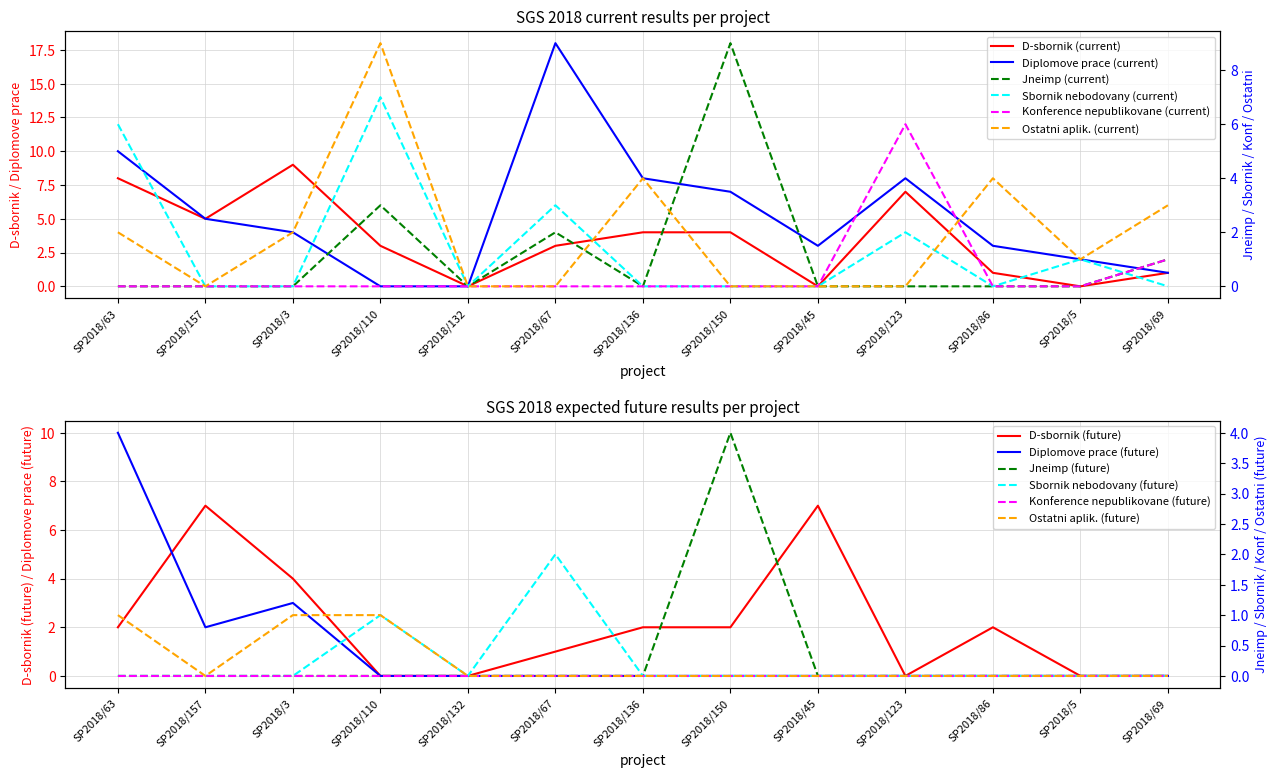

What is the highest value of the Ostatni aplik. (current) series?

9